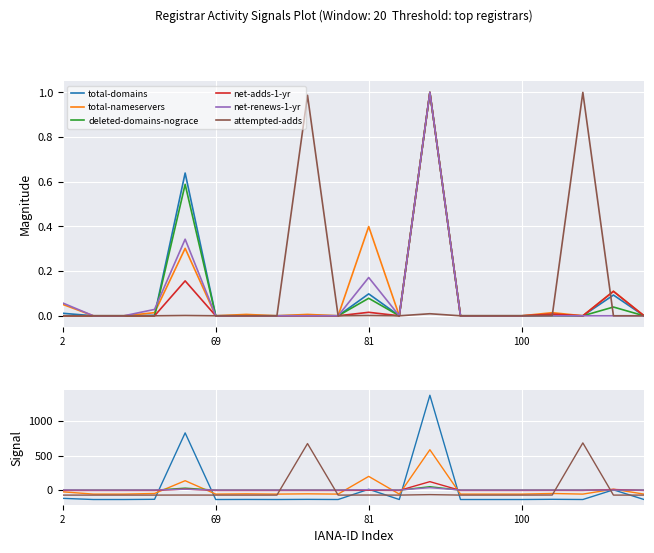

How many times do total-domains and net-adds-1-yr cross each other?

6